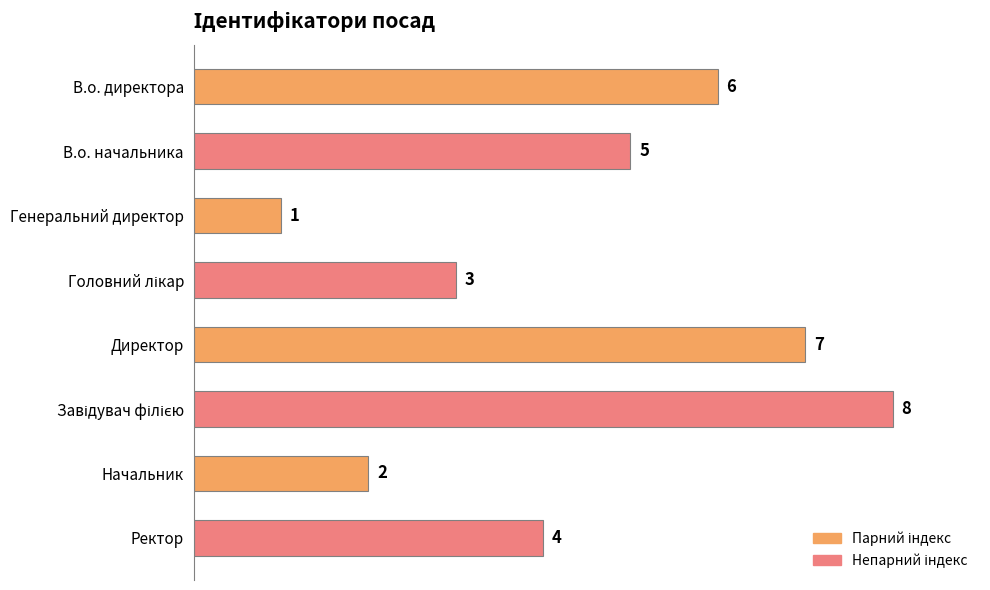

Count the values in the range 3 to 7.

5